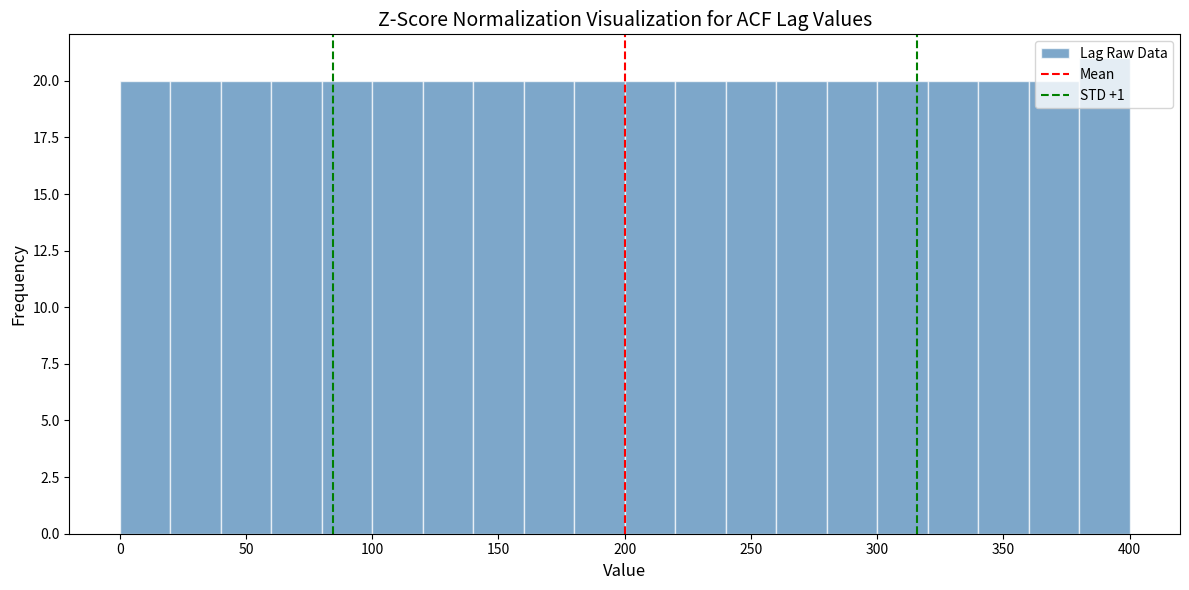

Reading left to right, transcribe this chart: for each bar, give the range it covers on the x-axis and its height. The values are not printed on the chart, so give them approximately, as read against the axis.

0 to 20: 20
20 to 40: 20
40 to 60: 20
60 to 80: 20
80 to 100: 20
100 to 120: 20
120 to 140: 20
140 to 160: 20
160 to 180: 20
180 to 200: 20
200 to 220: 20
220 to 240: 20
240 to 260: 20
260 to 280: 20
280 to 300: 20
300 to 320: 20
320 to 340: 20
340 to 360: 20
360 to 380: 20
380 to 400: 21